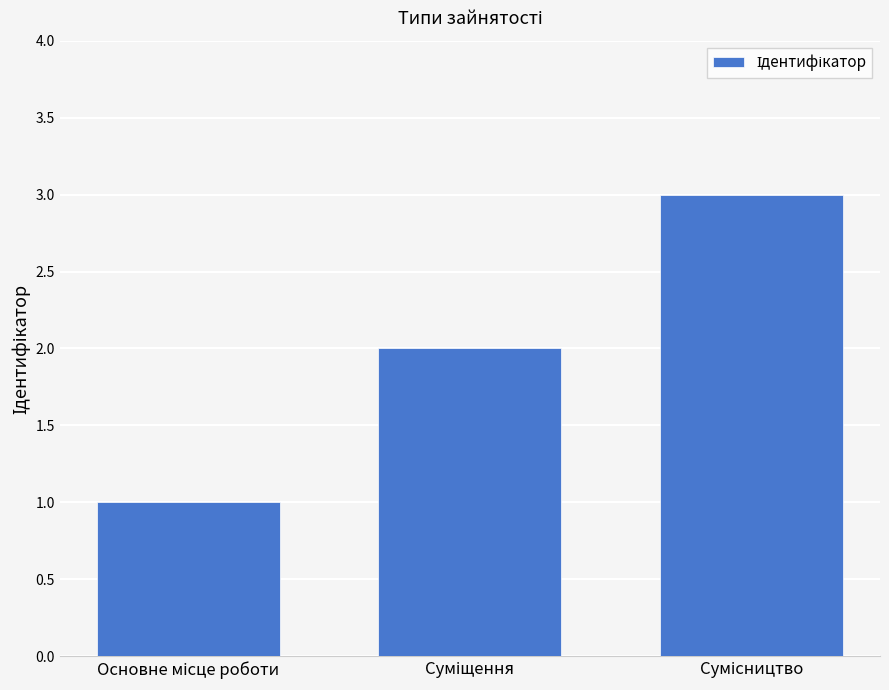

What is the sum of all values?

6